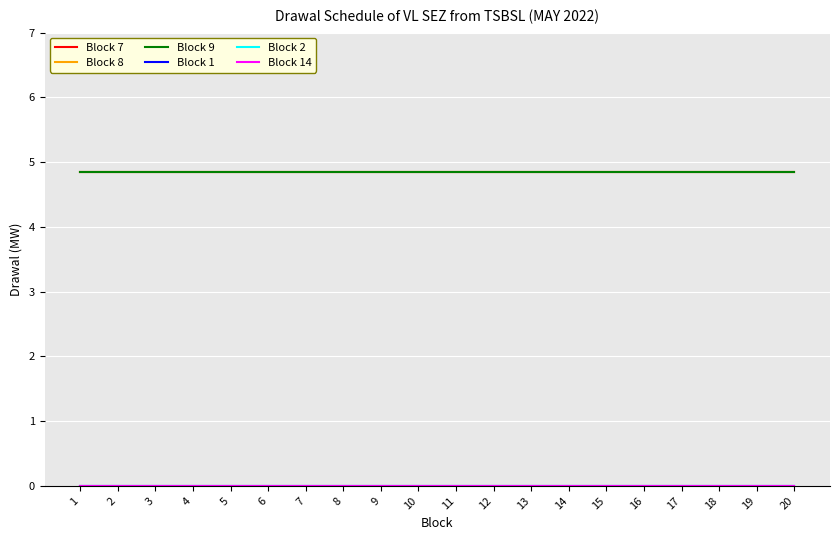

The Block 2 series shows 0.0 at 20. True or false?

True